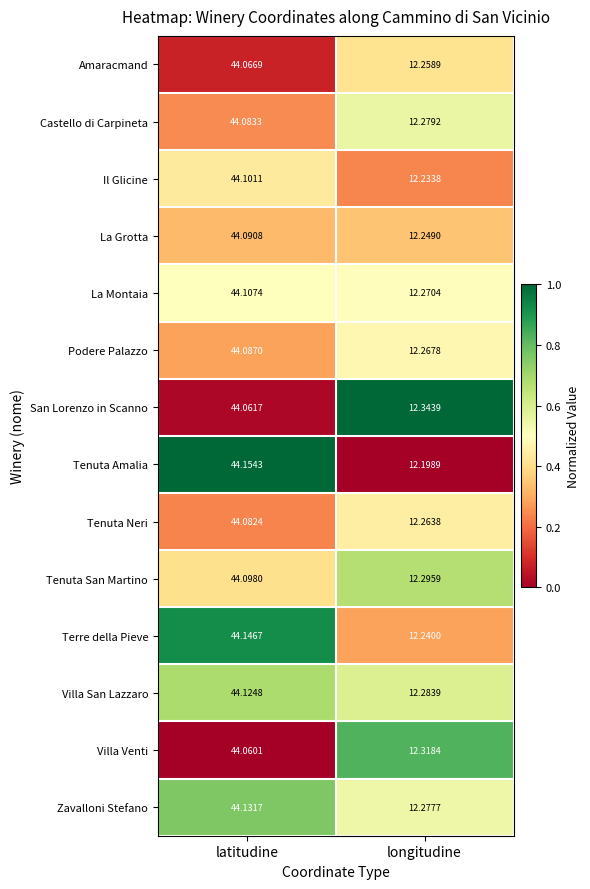

Rank the series by their maximum value, from lowest to highest.

Villa Venti, San Lorenzo in Scanno, Amaracmand, Tenuta Neri, Castello di Carpineta, Podere Palazzo, La Grotta, Tenuta San Martino, Il Glicine, La Montaia, Villa San Lazzaro, Zavalloni Stefano, Terre della Pieve, Tenuta Amalia